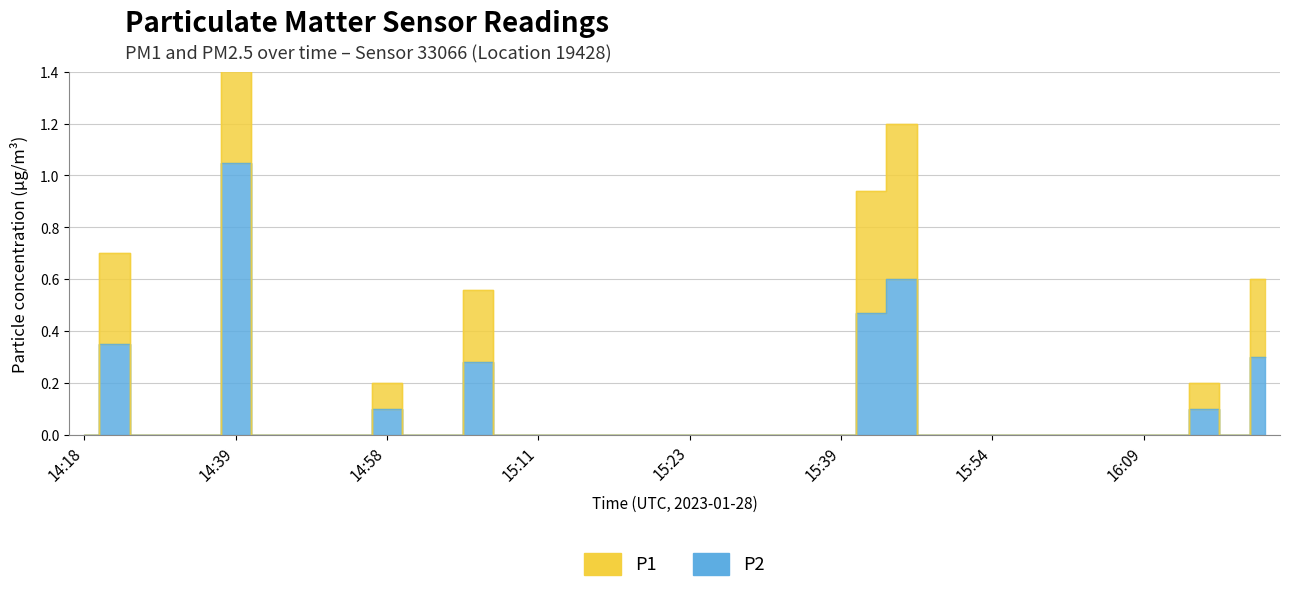

True or false: P2 and P1 cross at least once.

False